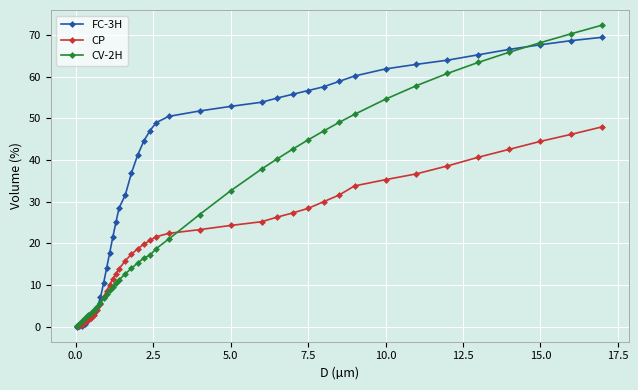

Which series has the widest spread of values?

CV-2H